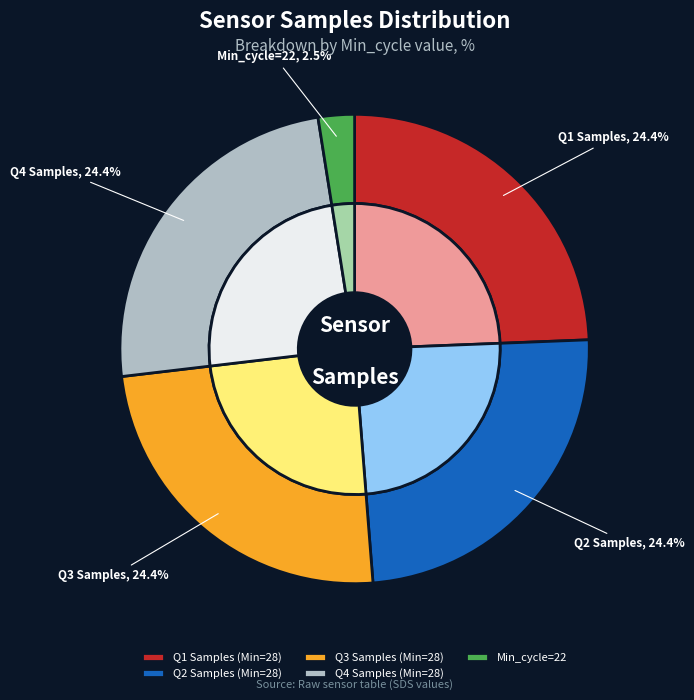

What is the ratio of the value at 28 to the value at 28?

1.0